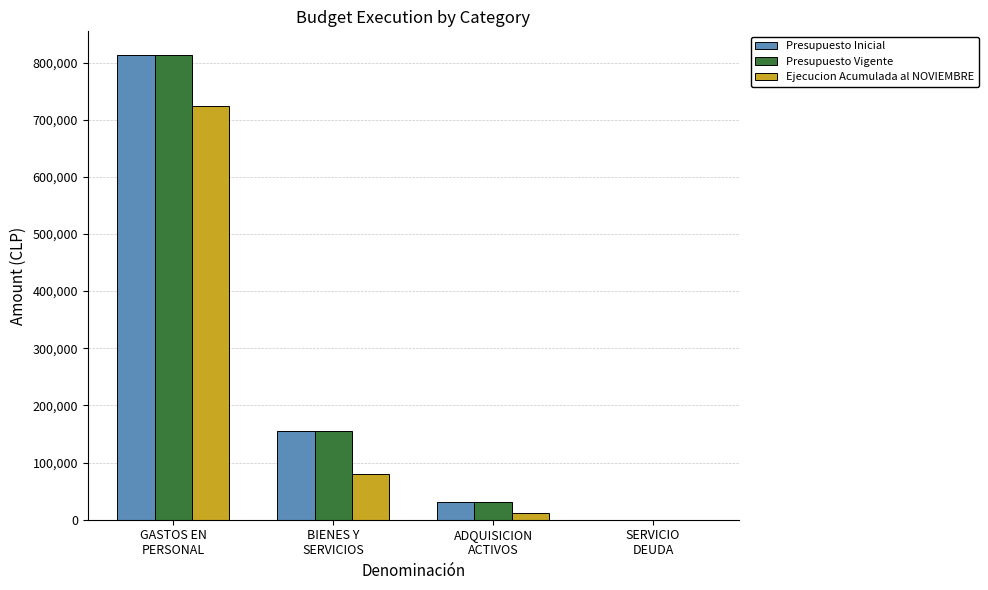

What is the maximum value shown in the chart?

813906